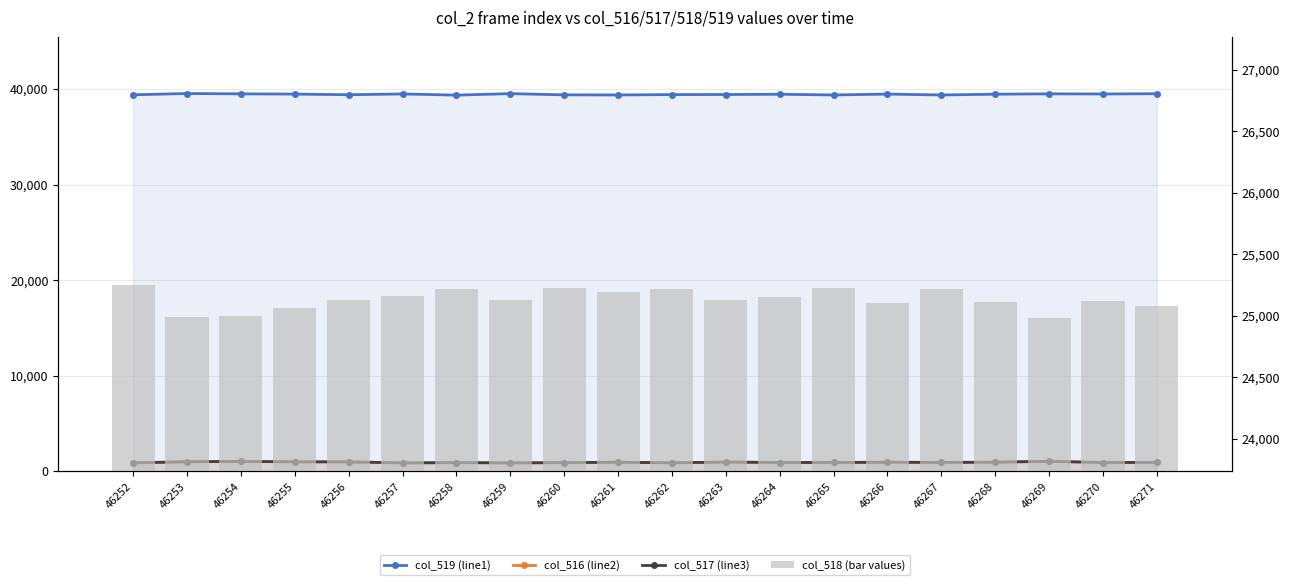

Where is col_519 (line1) nearest to the value 39447?

46264